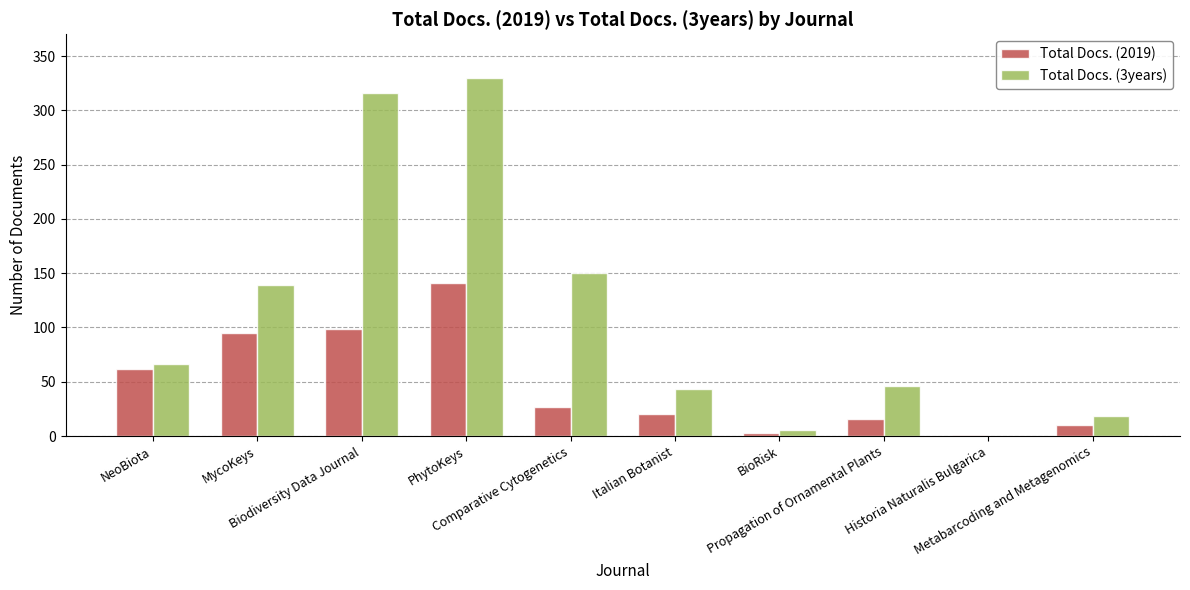

What is the maximum value for Total Docs. (2019)?

141